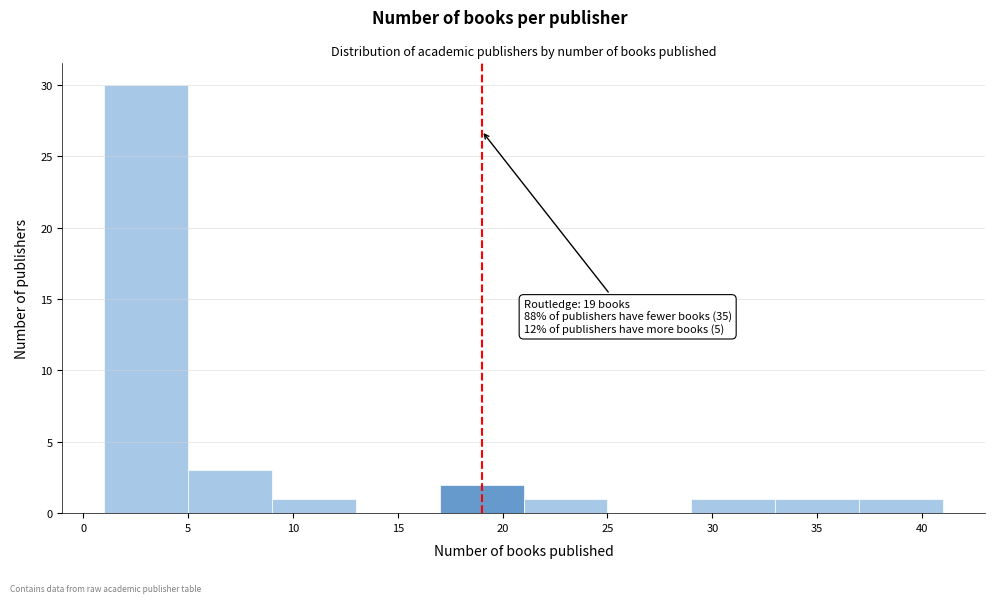

Which range on the x-axis has the tallest bar?

1 to 5